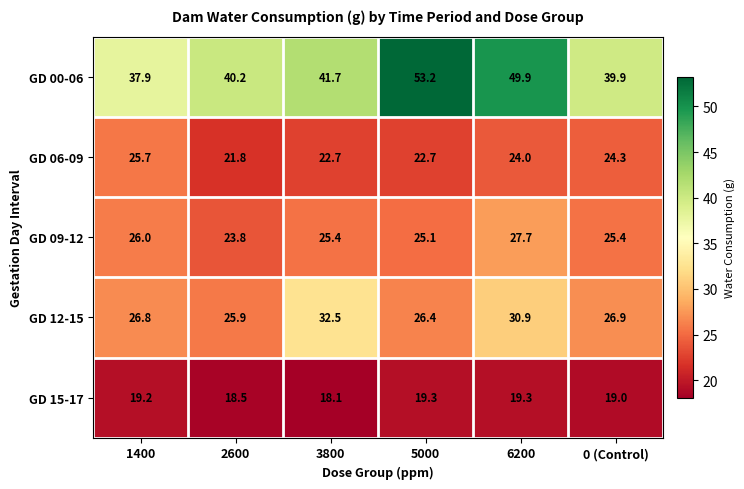

What is the difference between the maximum and second lowest values in the GD 06-09 series?

3.0